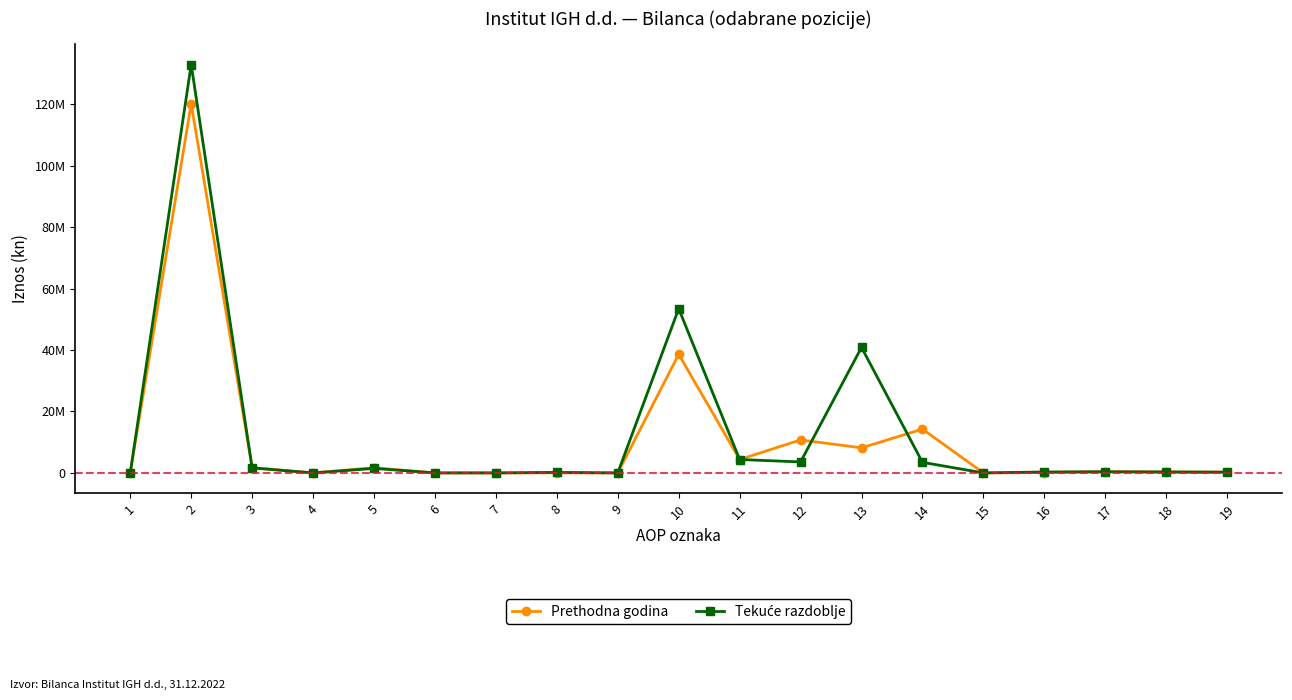

Rank the series at 9 from highest to lowest value.

Prethodna godina, Tekuće razdoblje